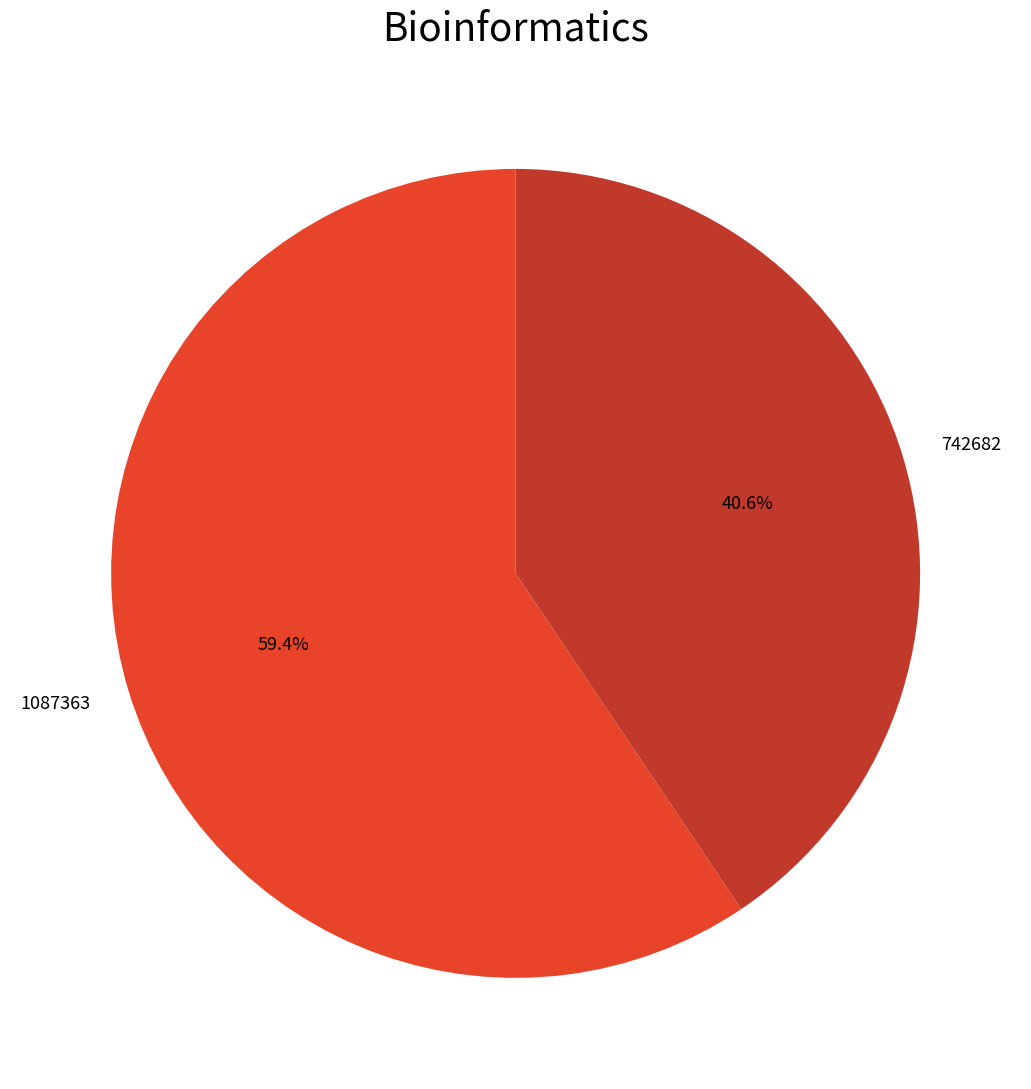

Do 1087363 and 742682 together represent more than half of the pie?

Yes